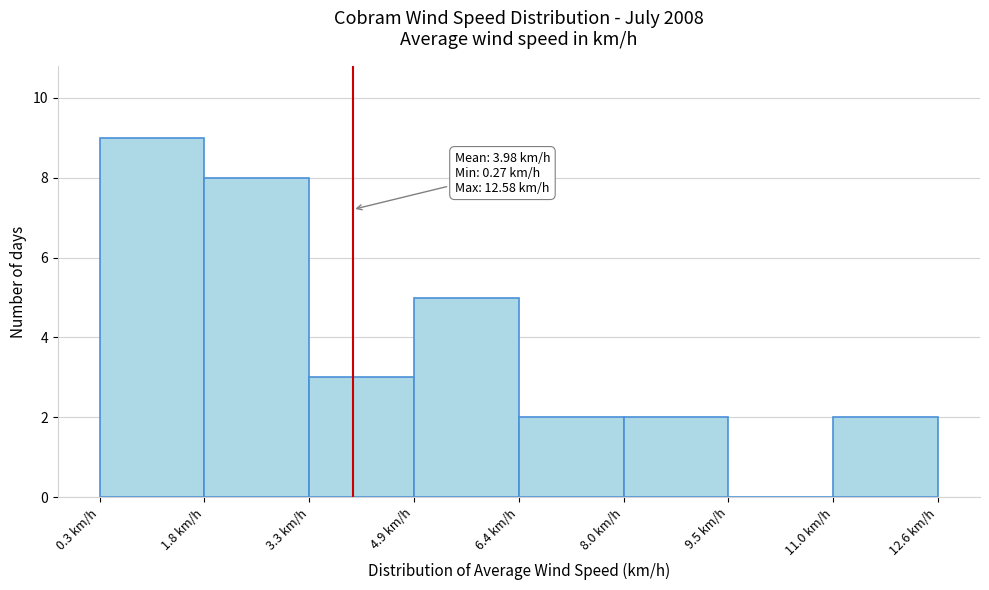

Over which range of the x-axis is the bar tallest?

0.2 to 1.8